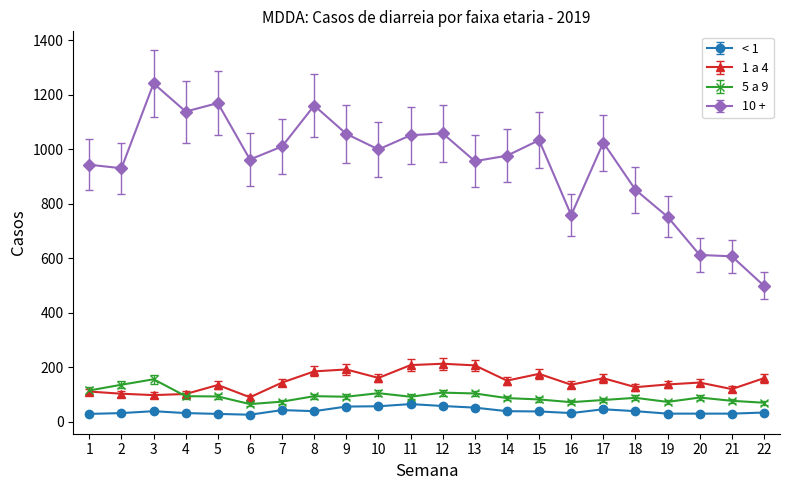

What is the difference between the highest and lowest values at 7?

967